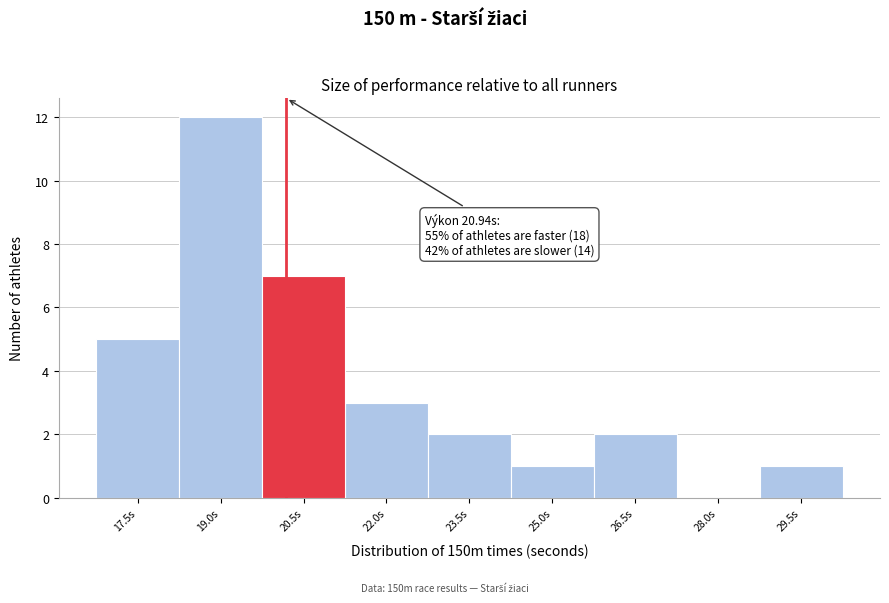

Reading left to right, transcribe all the data shown in this chart.

17.5s=5	19.0s=12	20.5s=7	22.0s=3	23.5s=2	25.0s=1	26.5s=2	28.0s=0	29.5s=1